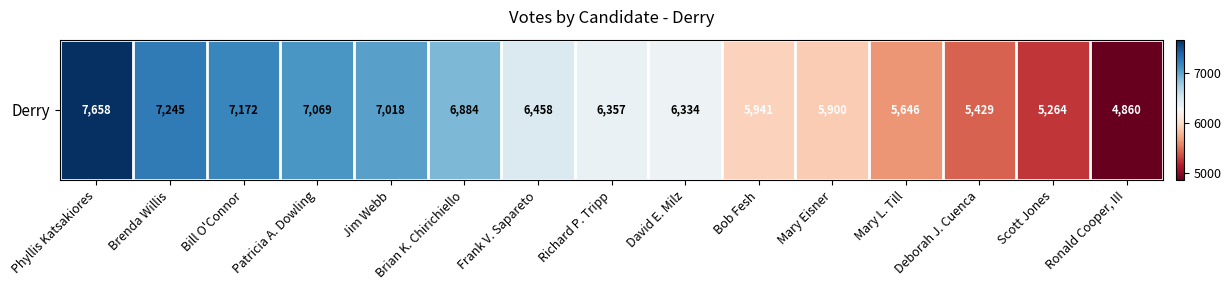

True or false: the data shows 6884 at Brian K. Chirichiello.

True